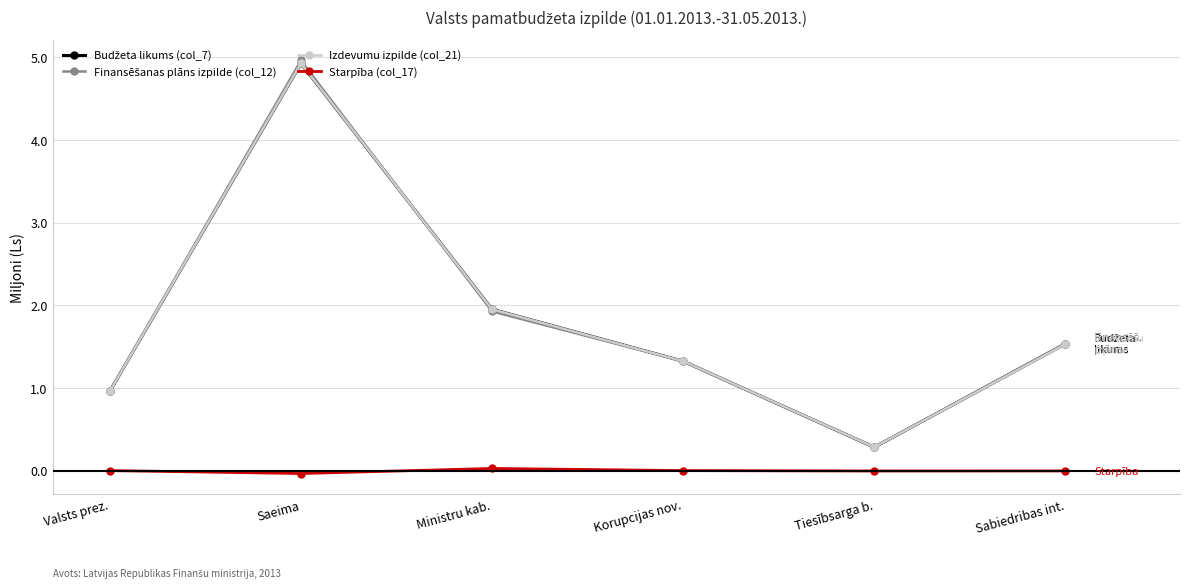

Count the number of categories in the chart.

6